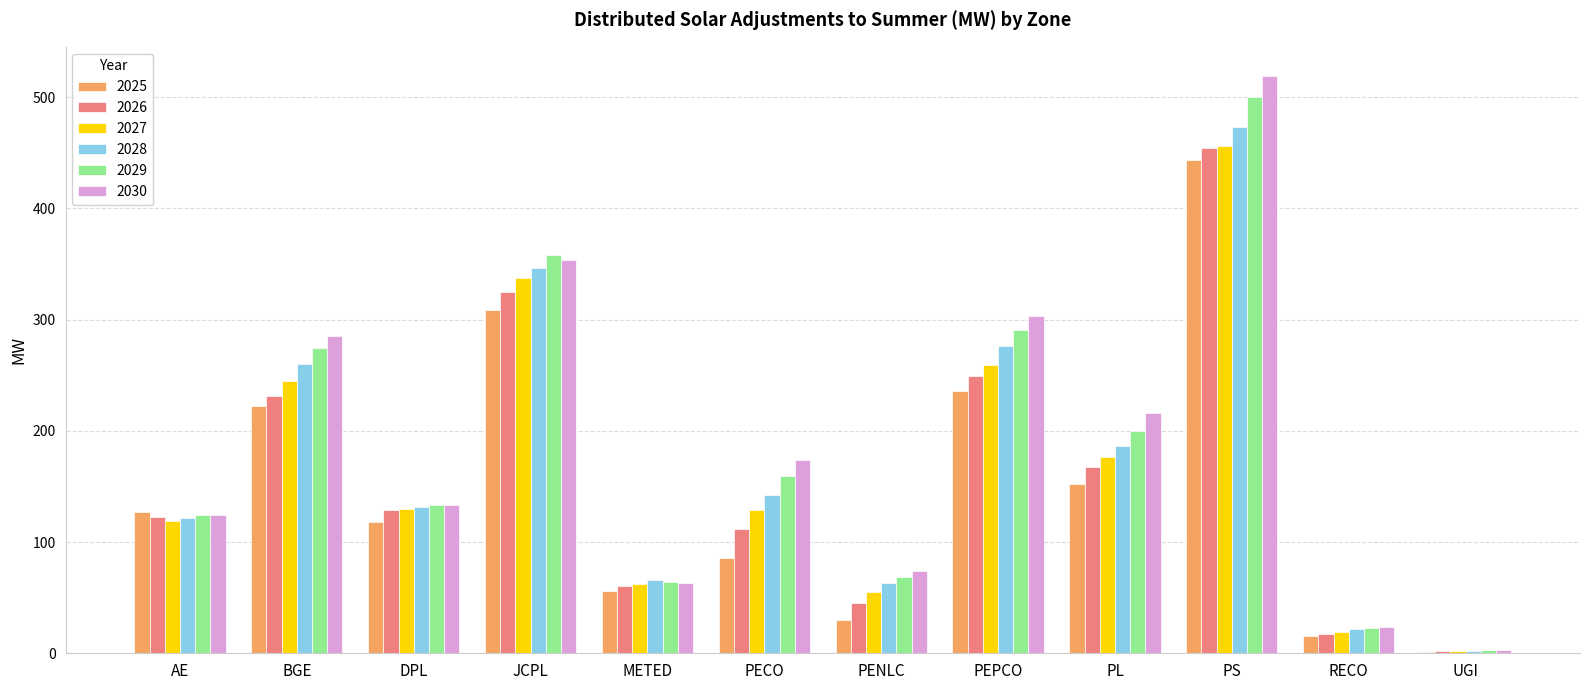

Are the bars horizontal?

No